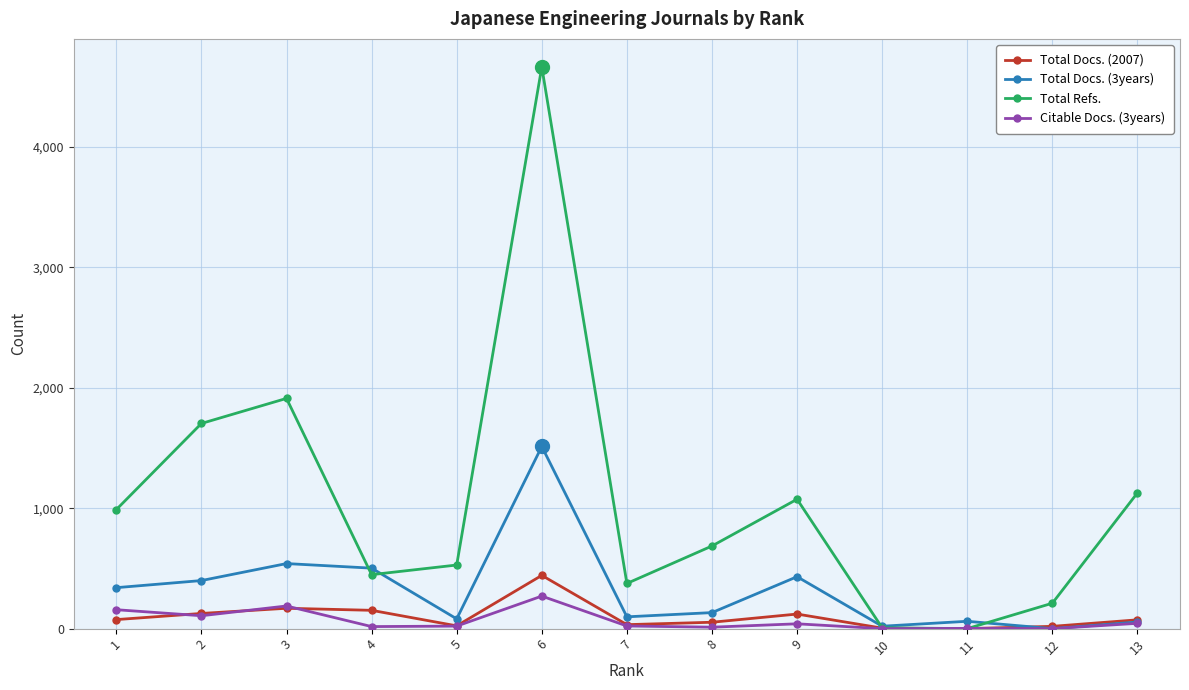

Count the number of categories in the chart.

13